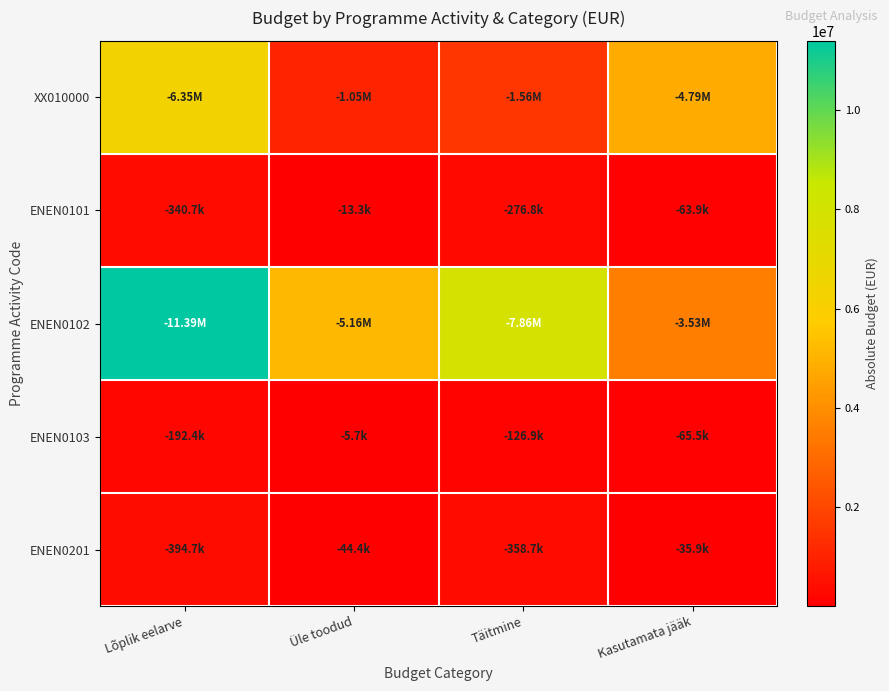

Which series has the largest total across all categories?

ENEN0102